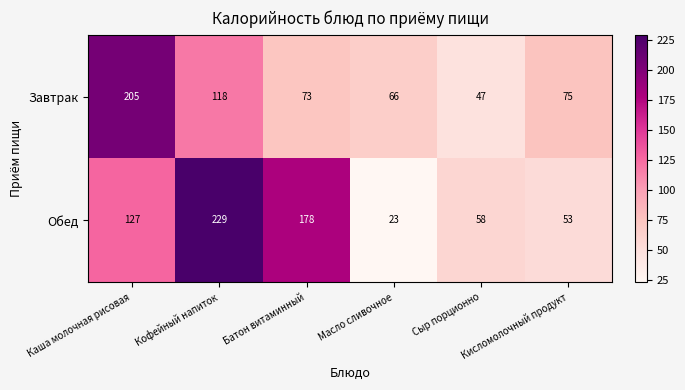

Rank the series by their average value, from highest to lowest.

Обед, Завтрак